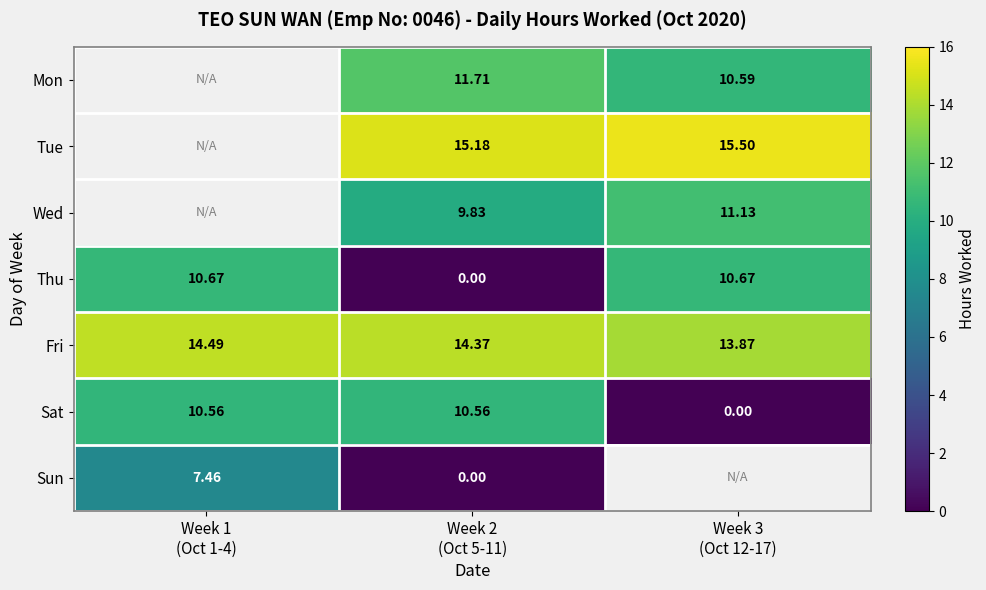

What is the average value of the Thu series?

7.1